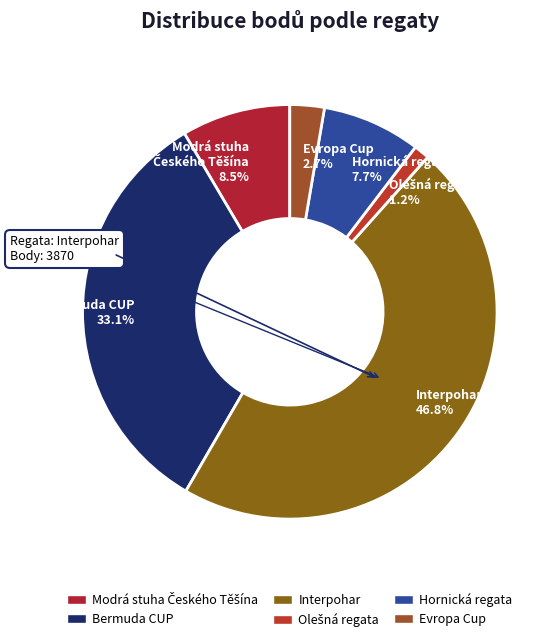

What percentage is the Evropa Cup slice, to the nearest percent?

3%